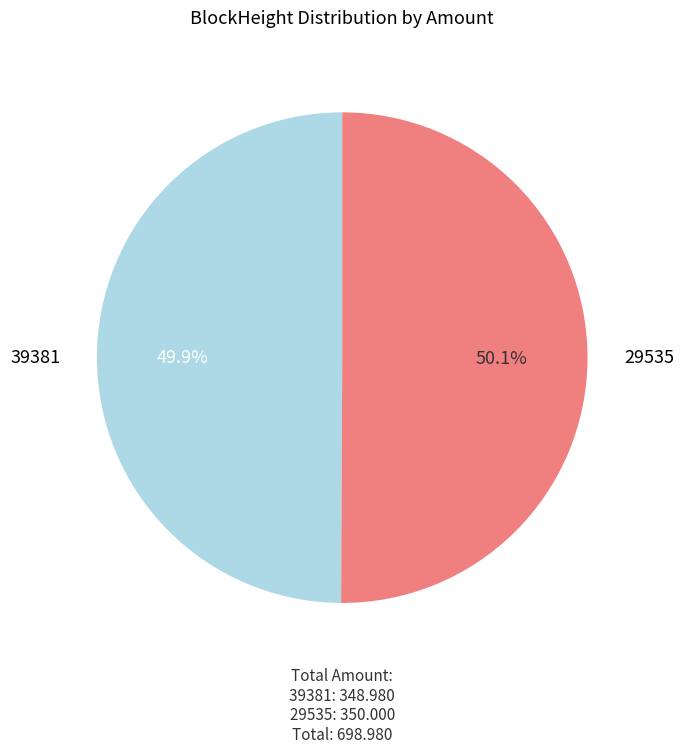

Approximately how many times larger is the value at 29535 compared to 39381?

1.0